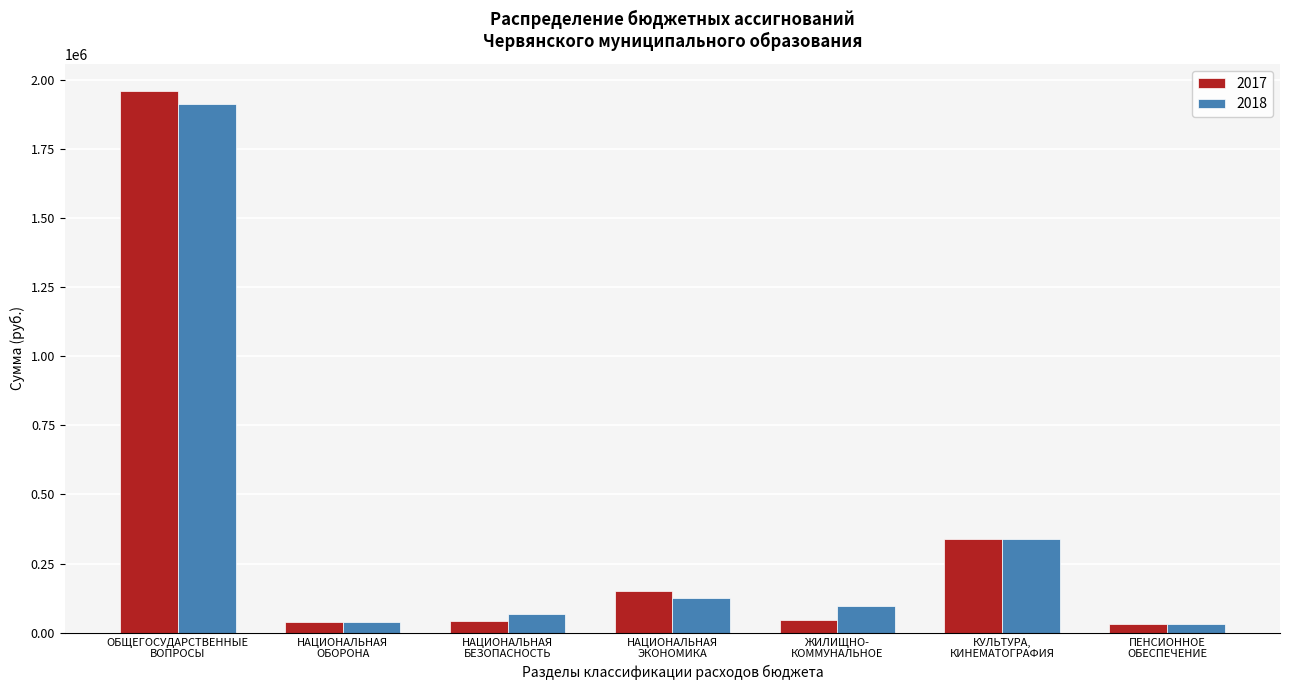

What is the greatest value displayed?

1958800